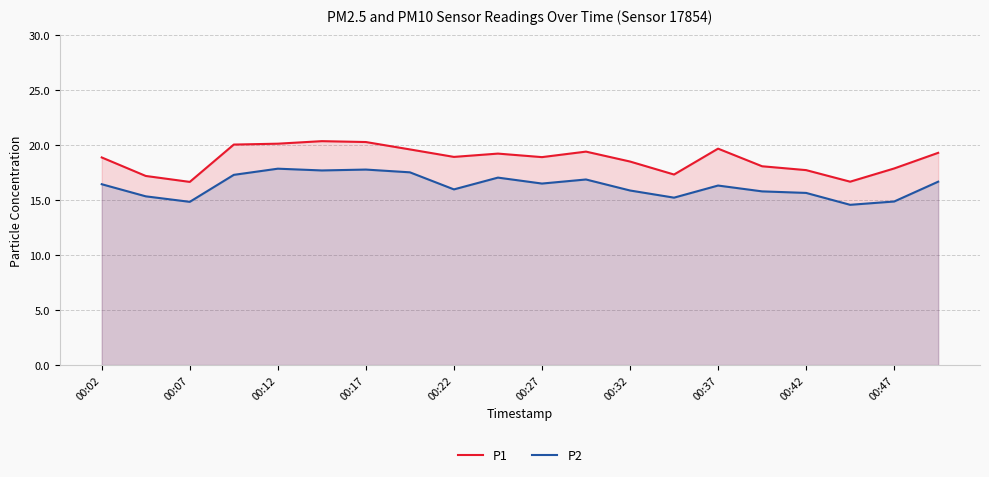

What is the maximum value shown in the chart?

20.3